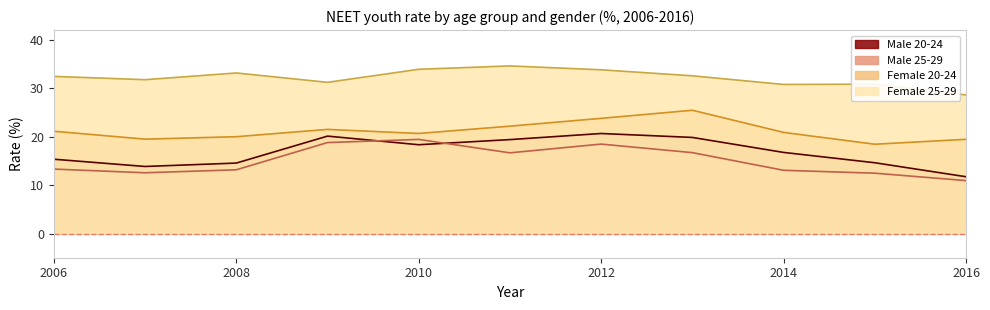

Where is the first local minimum for Female 25-29?

2007